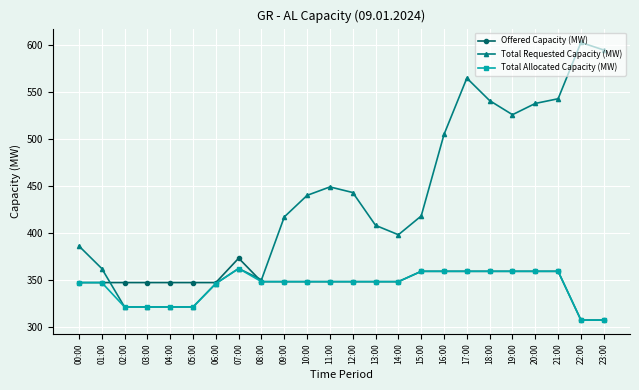

Is this an area chart (filled region under the line)?

No